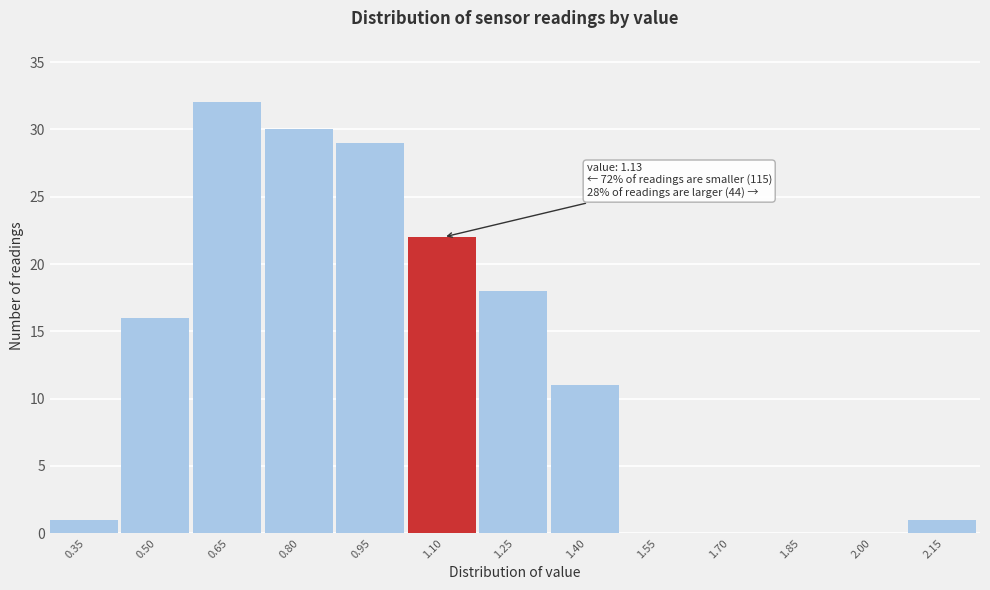

Reading right to left, list all the values displayed in this chart.

2.15=1	2.00=0	1.85=0	1.70=0	1.55=0	1.40=11	1.25=18	1.10=22	0.95=29	0.80=30	0.65=32	0.50=16	0.35=1